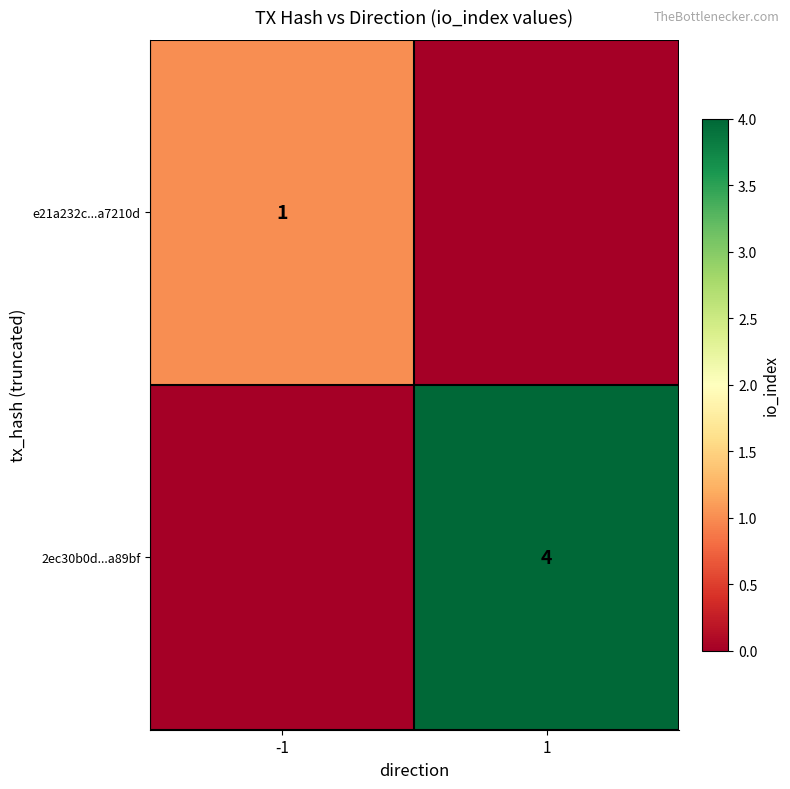

Is it true that e21a232c...a7210d equals 1 at -1?

True